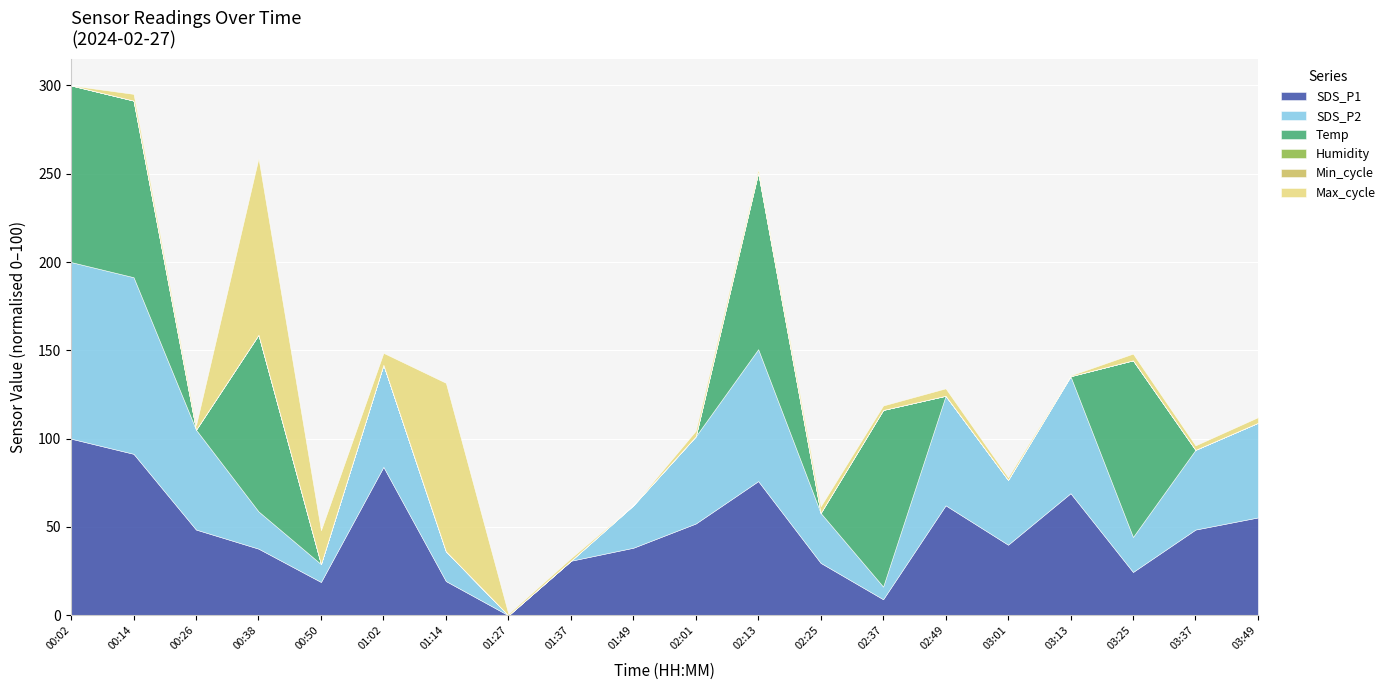

What are all the series names shown in the legend?

SDS_P1, SDS_P2, Temp, Humidity, Min_cycle, Max_cycle